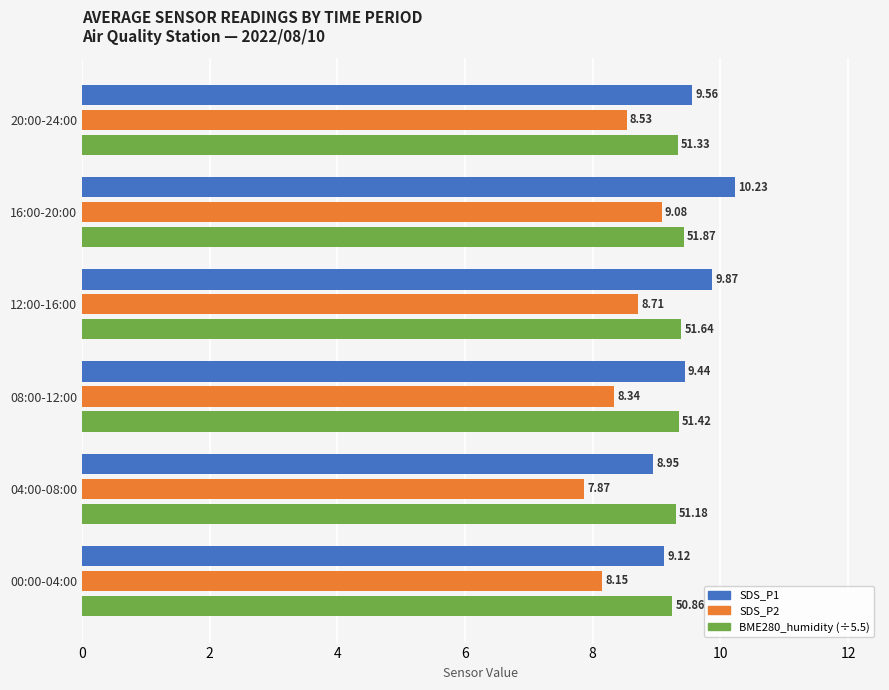

Rank the categories by SDS_P1 value from highest to lowest.

16:00-20:00, 12:00-16:00, 20:00-24:00, 08:00-12:00, 00:00-04:00, 04:00-08:00